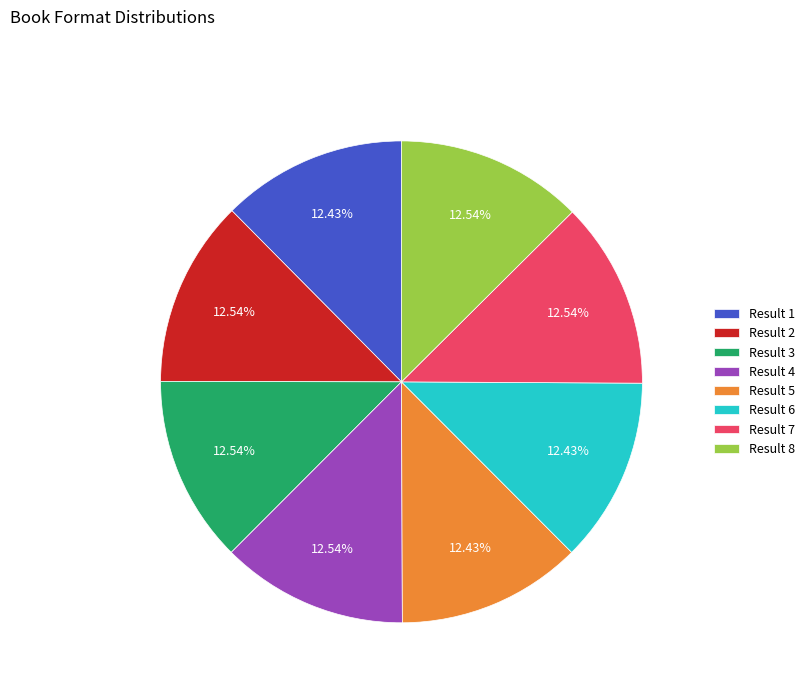

Is the sum of Result 8 and Result 2 greater than half?

No